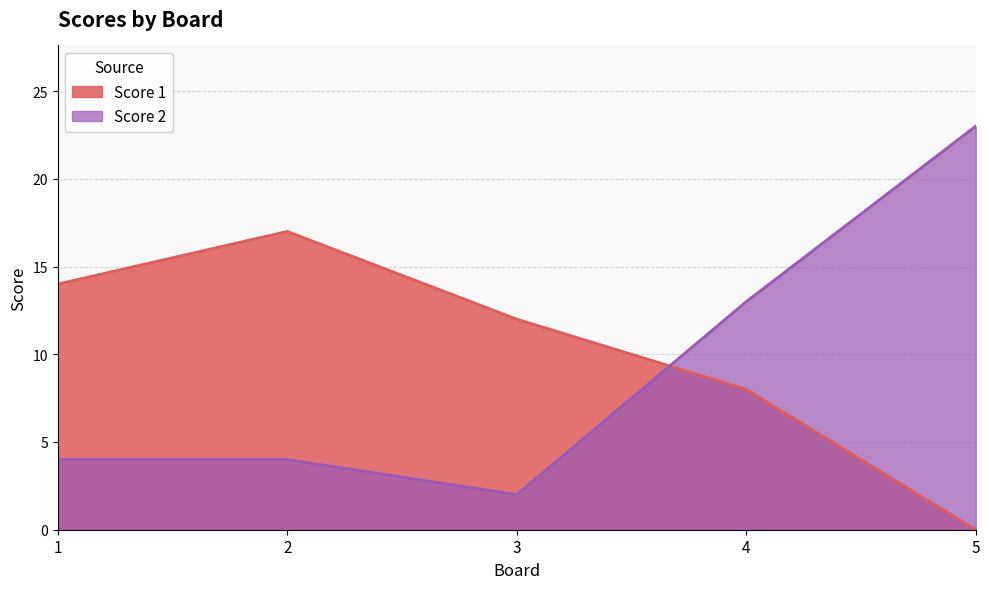

After their last crossing, which series has the higher values: Score 2 or Score 1?

Score 2